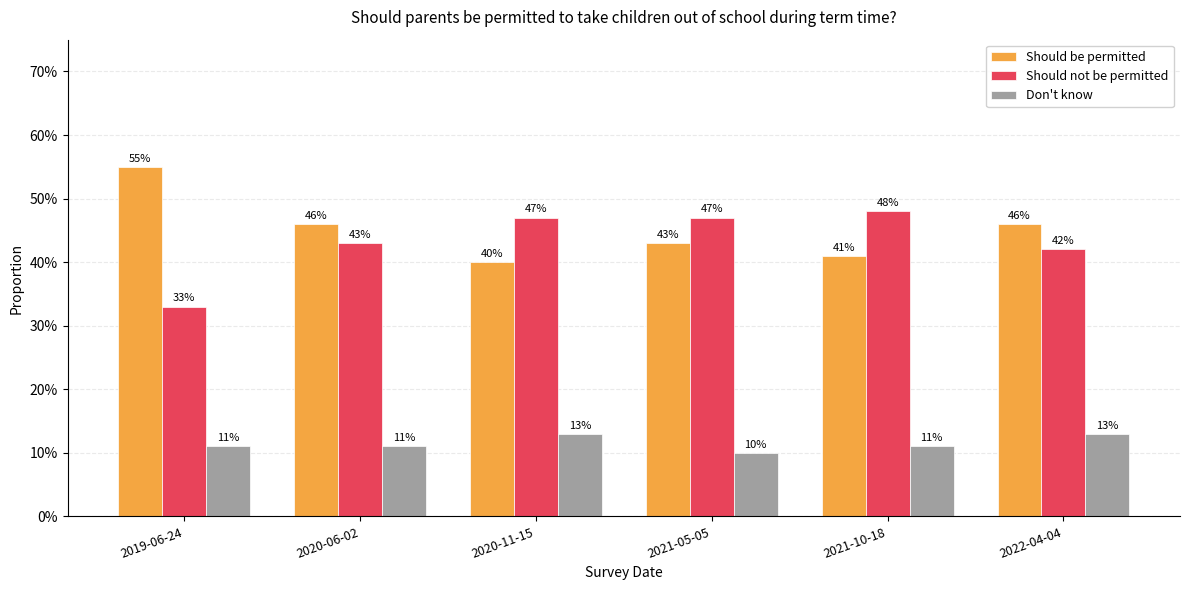

Reading left to right, transcribe all the data shown in this chart.

Should be permitted: 2019-06-24=0.6	2020-06-02=0.5	2020-11-15=0.4	2021-05-05=0.4	2021-10-18=0.4	2022-04-04=0.5
Should not be permitted: 2019-06-24=0.3	2020-06-02=0.4	2020-11-15=0.5	2021-05-05=0.5	2021-10-18=0.5	2022-04-04=0.4
Don't know: 2019-06-24=0.1	2020-06-02=0.1	2020-11-15=0.1	2021-05-05=0.1	2021-10-18=0.1	2022-04-04=0.1